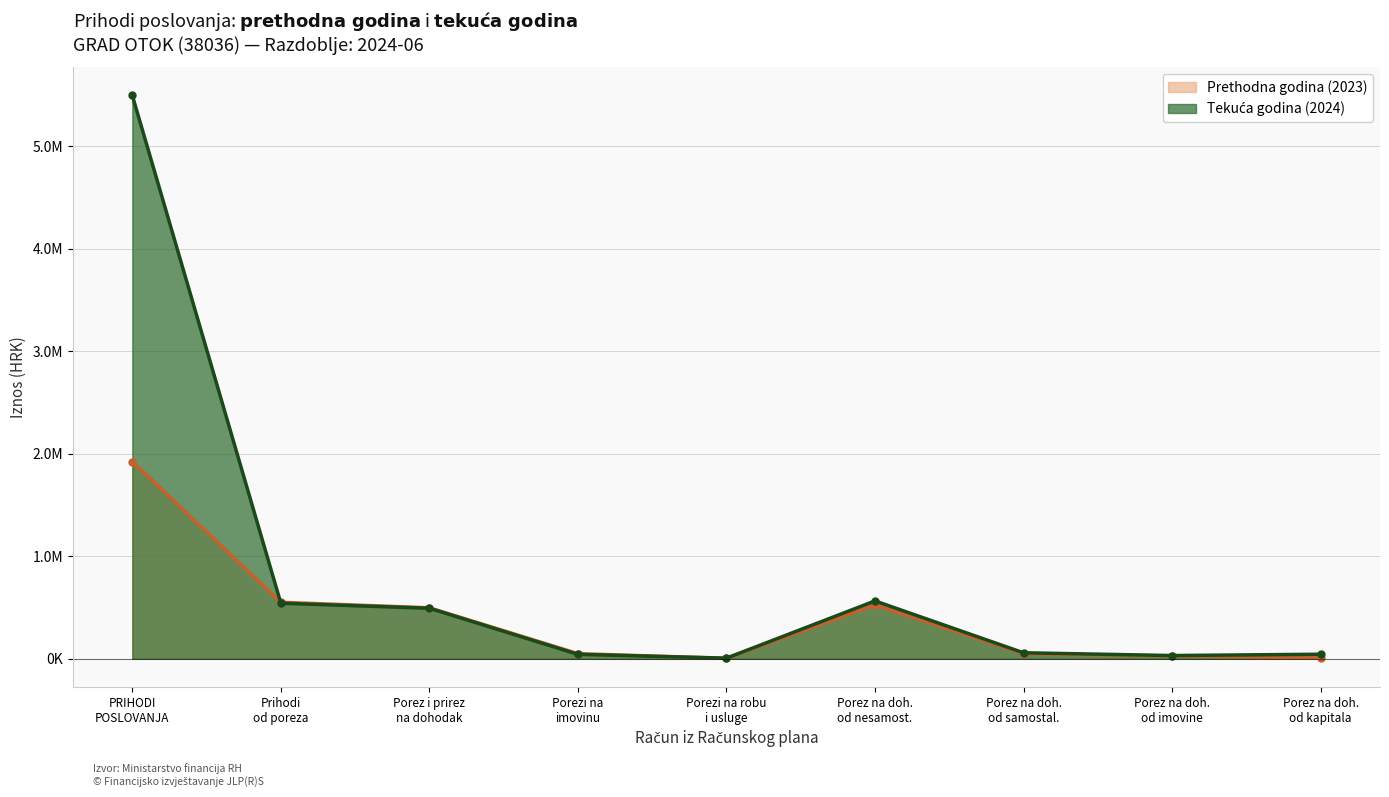

What is the sum of all values?

7280263.4